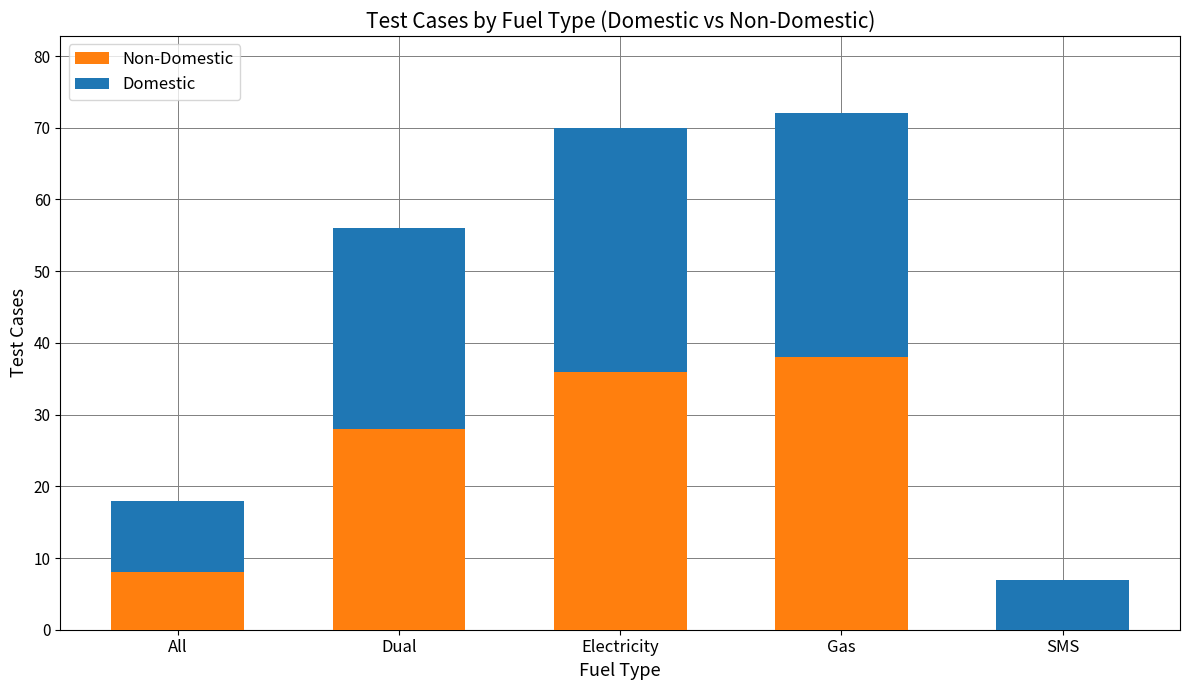

Count the number of categories in the chart.

5